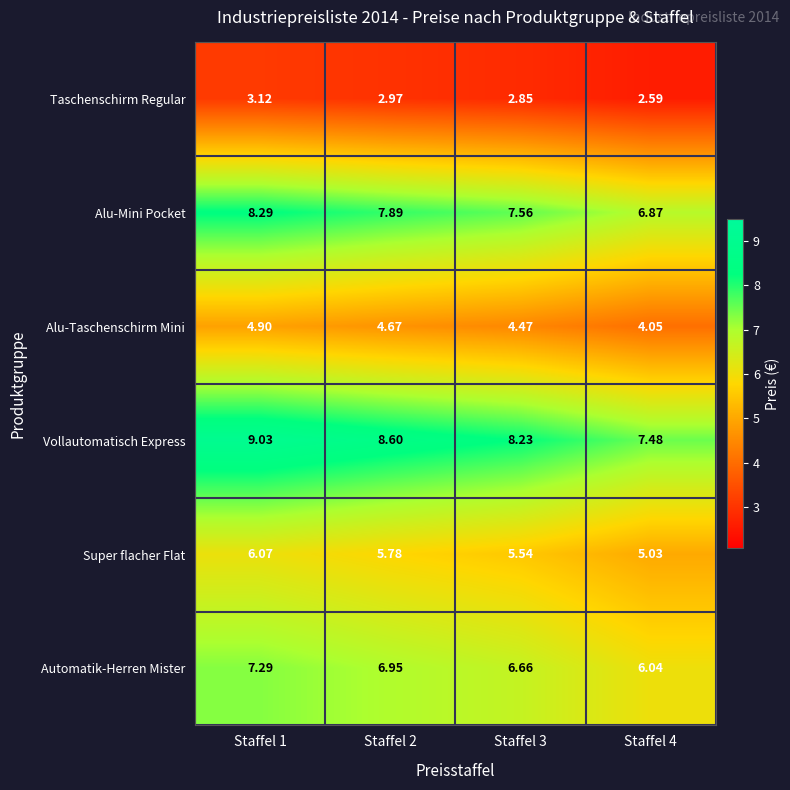

Is the value of Super flacher Flat at Staffel 2 greater than the value of Vollautomatisch Express at Staffel 3?

No